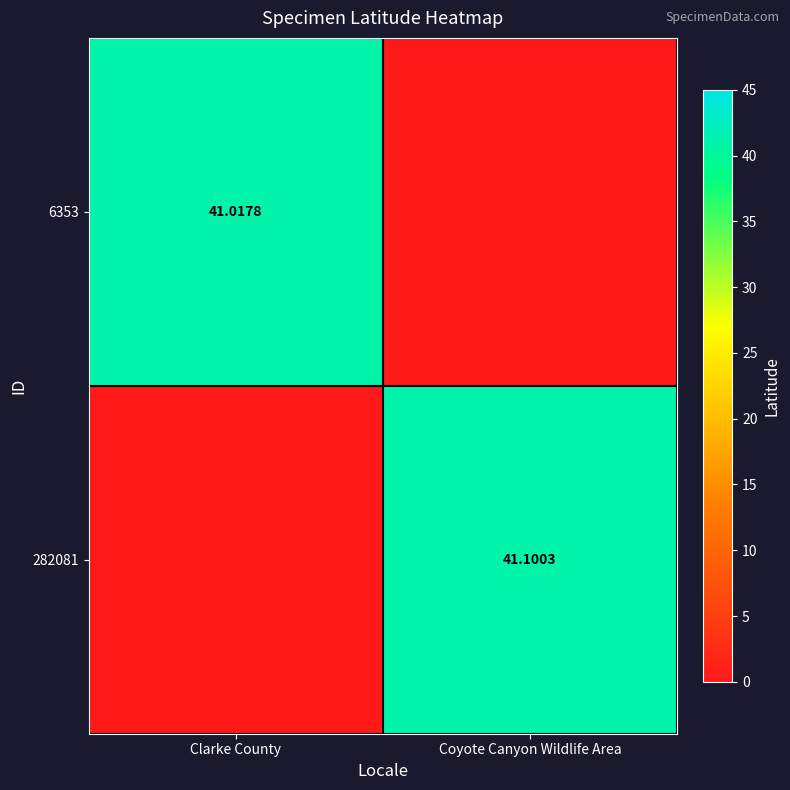

What is the sum of all 6353 values?

41.0